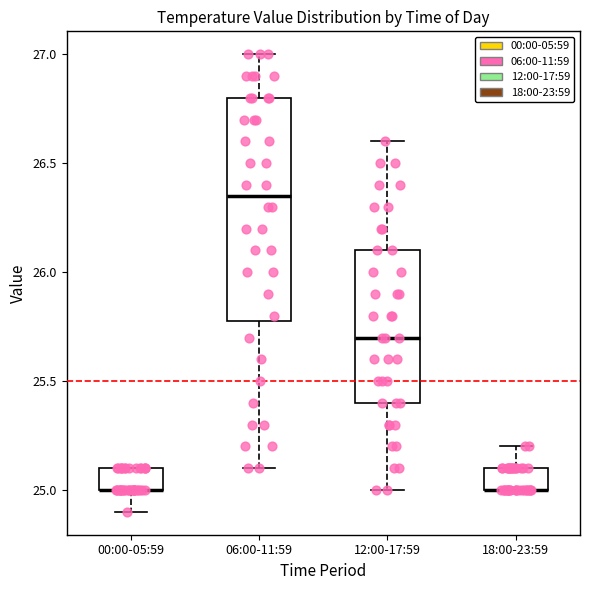

Where is the lower edge of the box for 12:00-17:59 on the y-axis? The values are not printed on the chart, so give them approximately, as read against the axis.

25.40